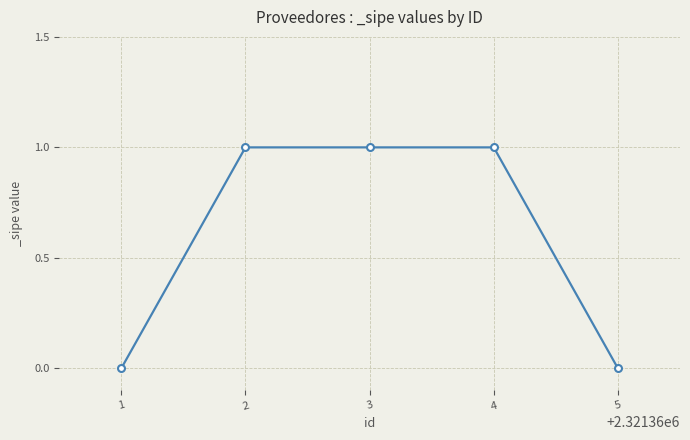

Is it true that the value at 2 is 1?

True